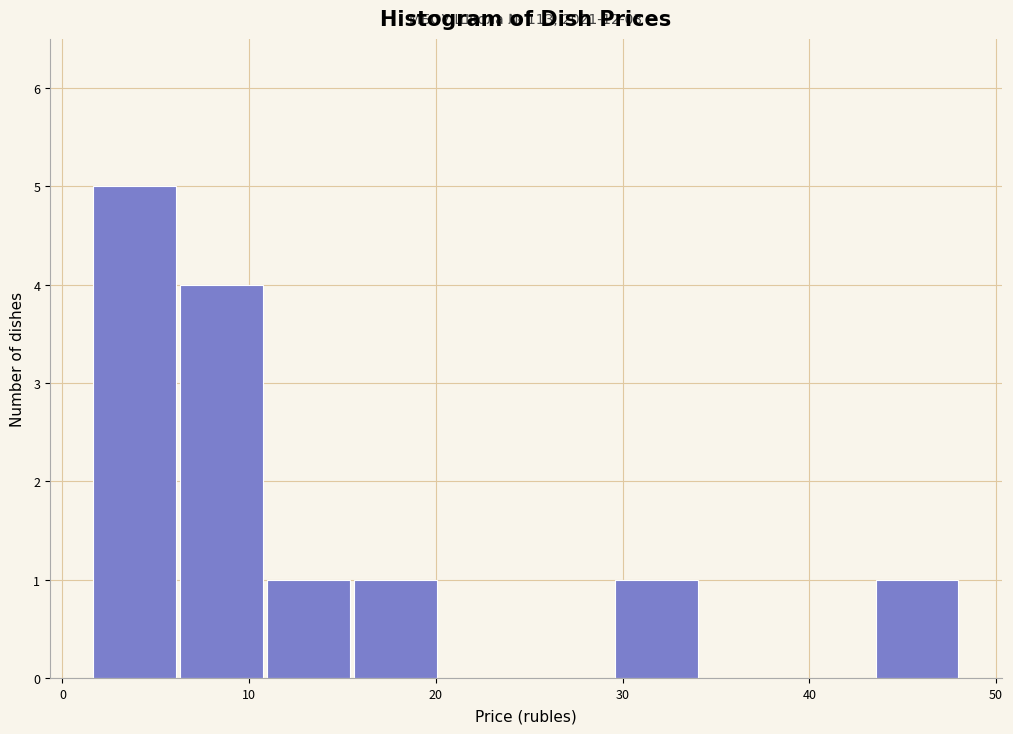

Over which range of the x-axis is the bar tallest?

2 to 6